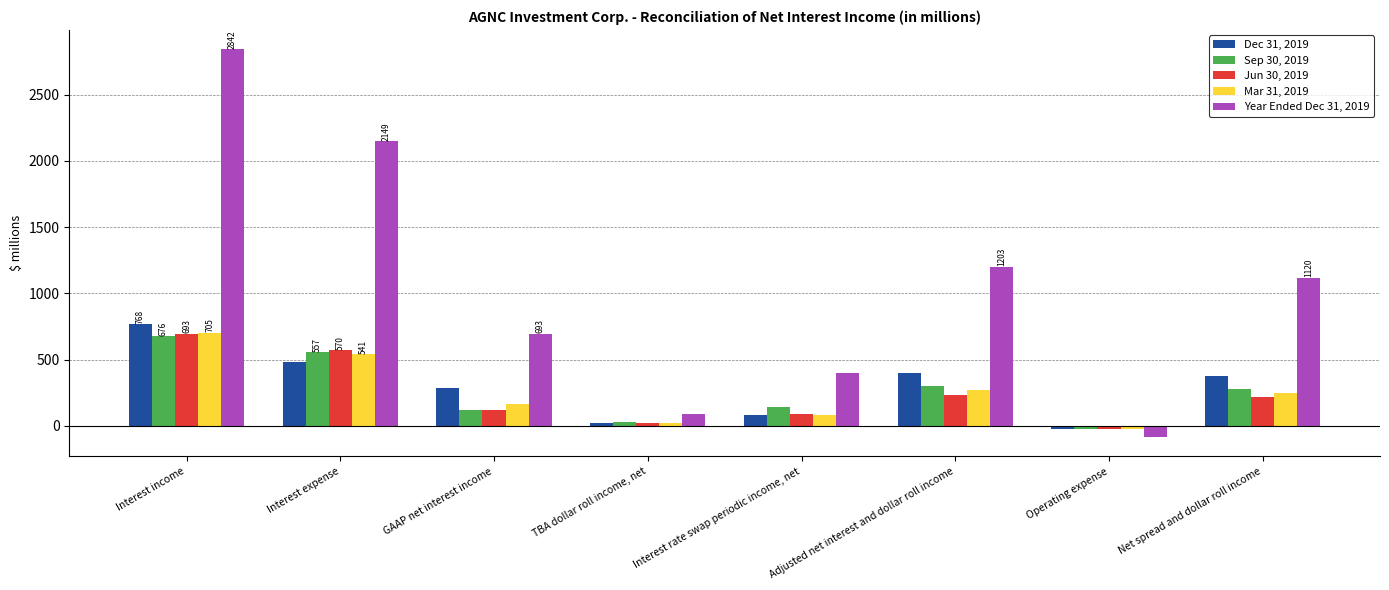

Reading left to right, transcribe all the data shown in this chart.

Dec 31, 2019: Interest income=768	Interest expense=481	GAAP net interest income=287	TBA dollar roll income, net=24	Interest rate swap periodic income, net=85	Adjusted net interest and dollar roll income=399	Operating expense=-25	Net spread and dollar roll income=374
Sep 30, 2019: Interest income=676	Interest expense=557	GAAP net interest income=119	TBA dollar roll income, net=29	Interest rate swap periodic income, net=146	Adjusted net interest and dollar roll income=298	Operating expense=-19	Net spread and dollar roll income=279
Jun 30, 2019: Interest income=693	Interest expense=570	GAAP net interest income=123	TBA dollar roll income, net=22	Interest rate swap periodic income, net=88	Adjusted net interest and dollar roll income=237	Operating expense=-20	Net spread and dollar roll income=217
Mar 31, 2019: Interest income=705	Interest expense=541	GAAP net interest income=164	TBA dollar roll income, net=19	Interest rate swap periodic income, net=83	Adjusted net interest and dollar roll income=269	Operating expense=-19	Net spread and dollar roll income=250
Year Ended Dec 31, 2019: Interest income=2842	Interest expense=2149	GAAP net interest income=693	TBA dollar roll income, net=94	Interest rate swap periodic income, net=402	Adjusted net interest and dollar roll income=1203	Operating expense=-83	Net spread and dollar roll income=1120